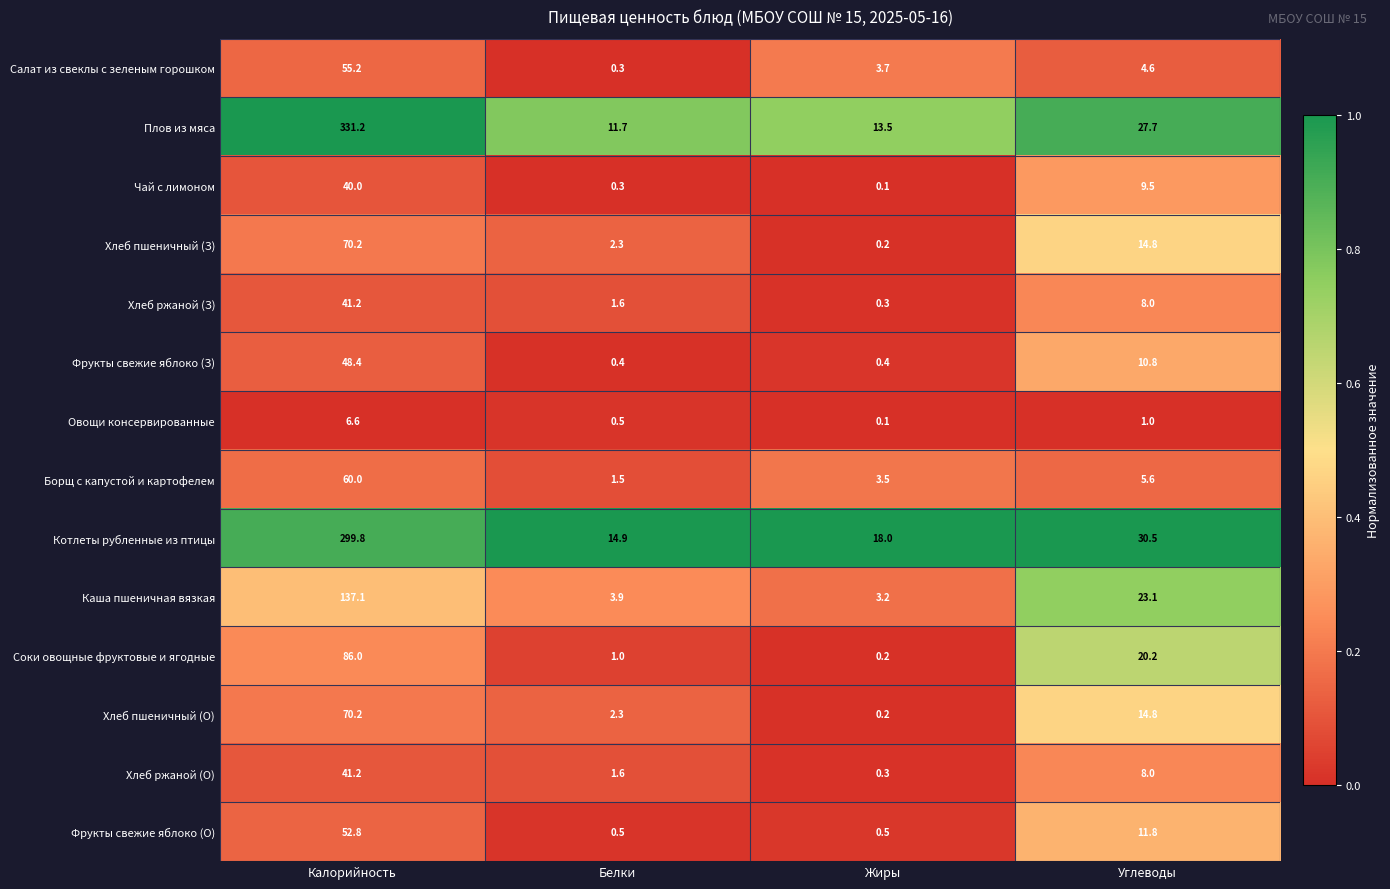

What is the difference between the Каша пшеничная вязкая values at Углеводы and Жиры?

19.9